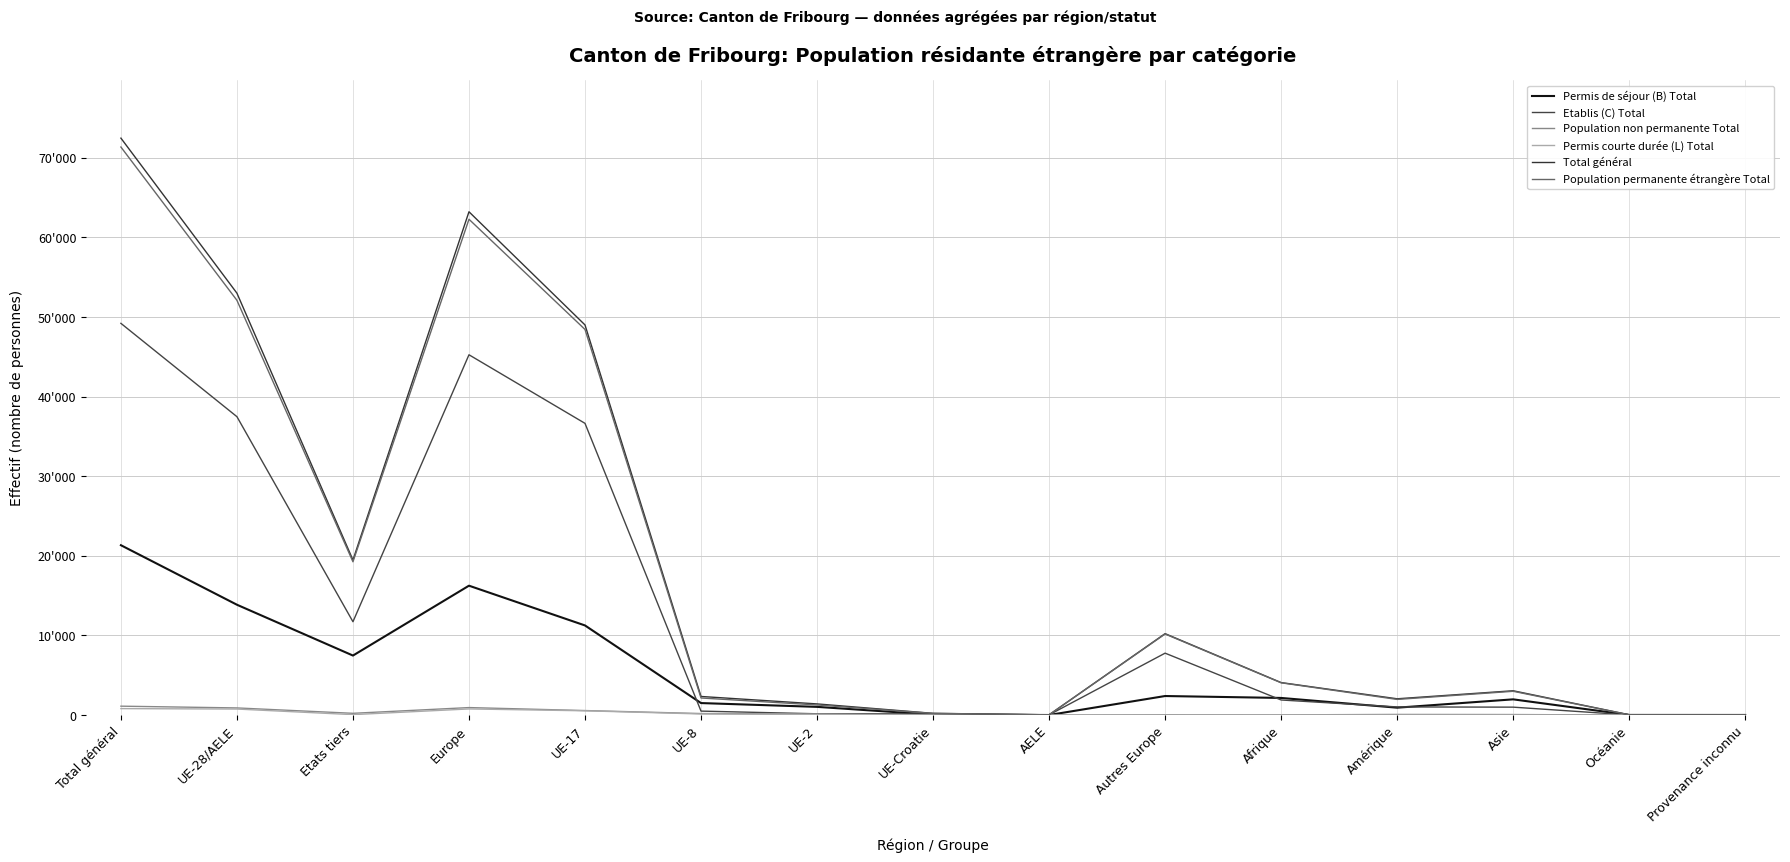

At which category does Permis de séjour (B) Total reach its first local peak?

Europe